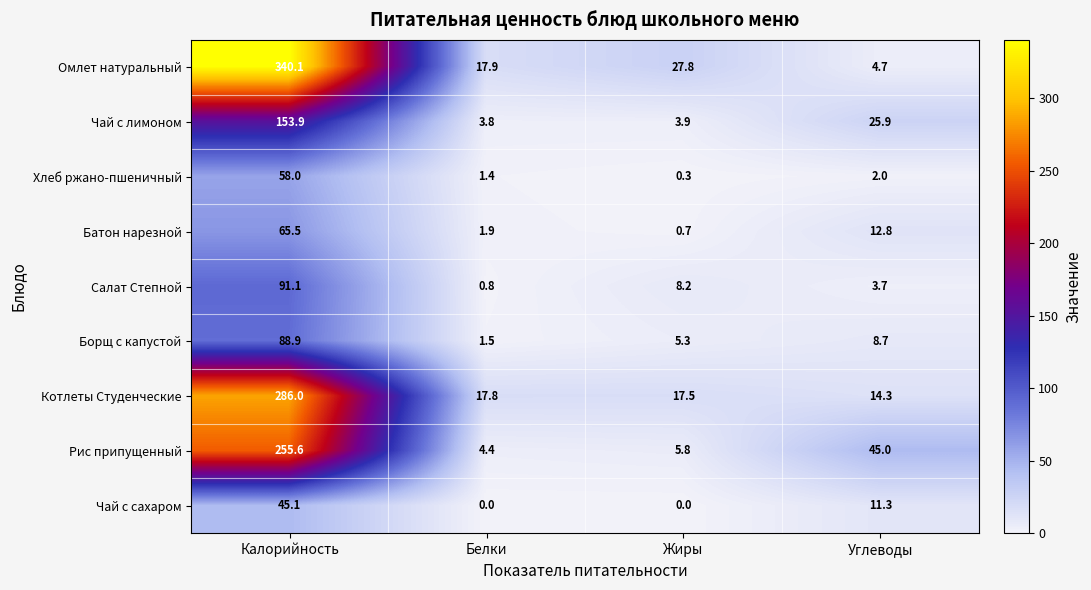

At which label does Батон нарезной first exceed 12?

Калорийность